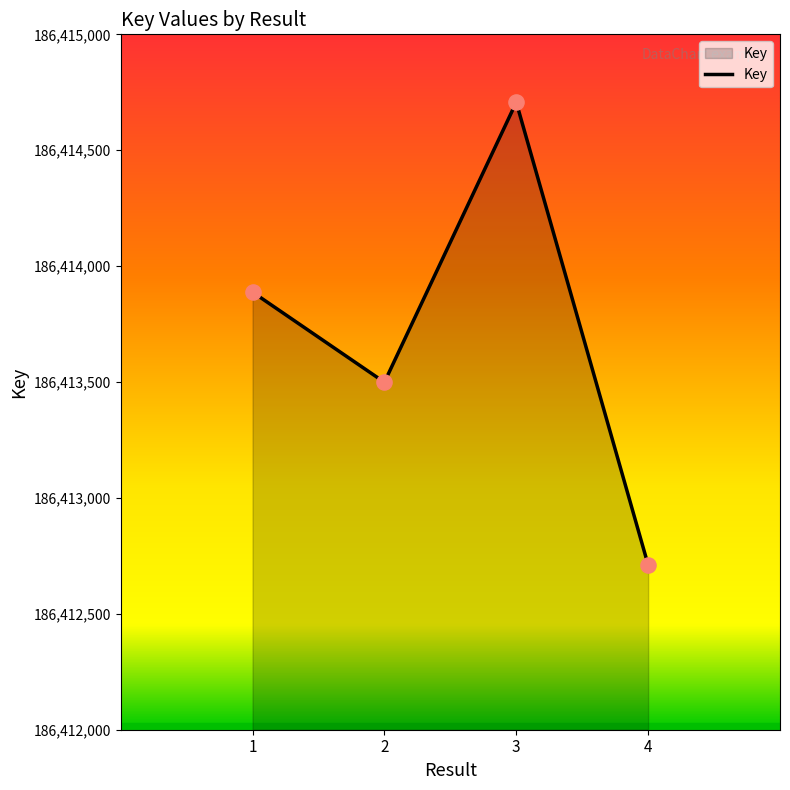

Which has a higher value, 1 or 3?

3